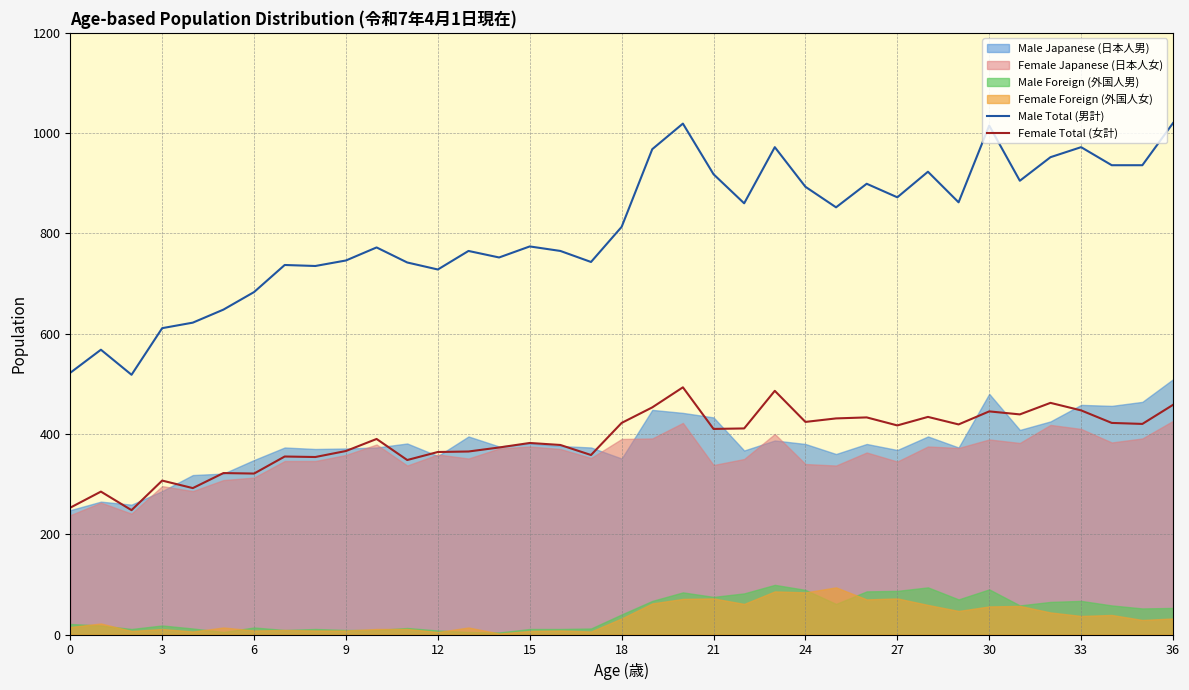

Where does the Female Total (女計) series first go above 410?

18